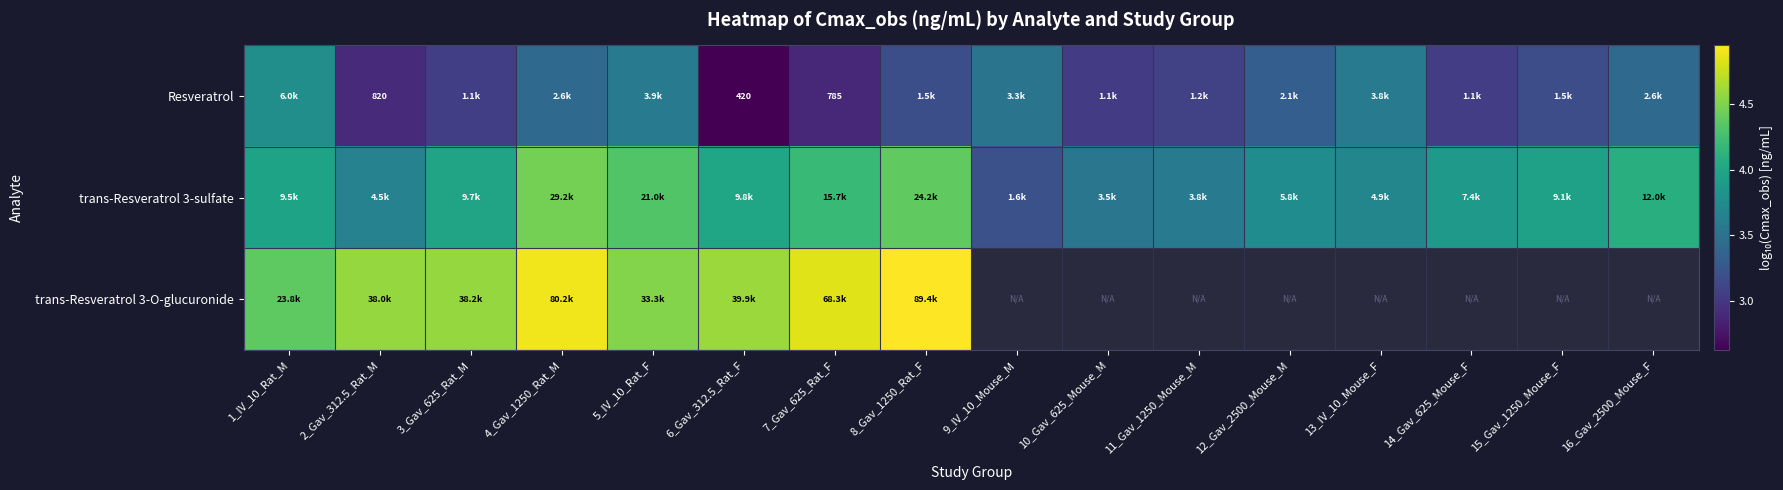

Which series changed the most between 6_Gav_312.5_Rat_F and 14_Gav_625_Mouse_F?

Resveratrol